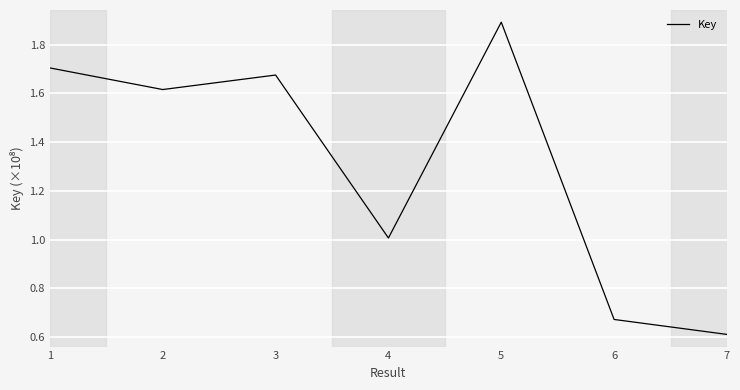

At which category does the data reach its first local valley?

2